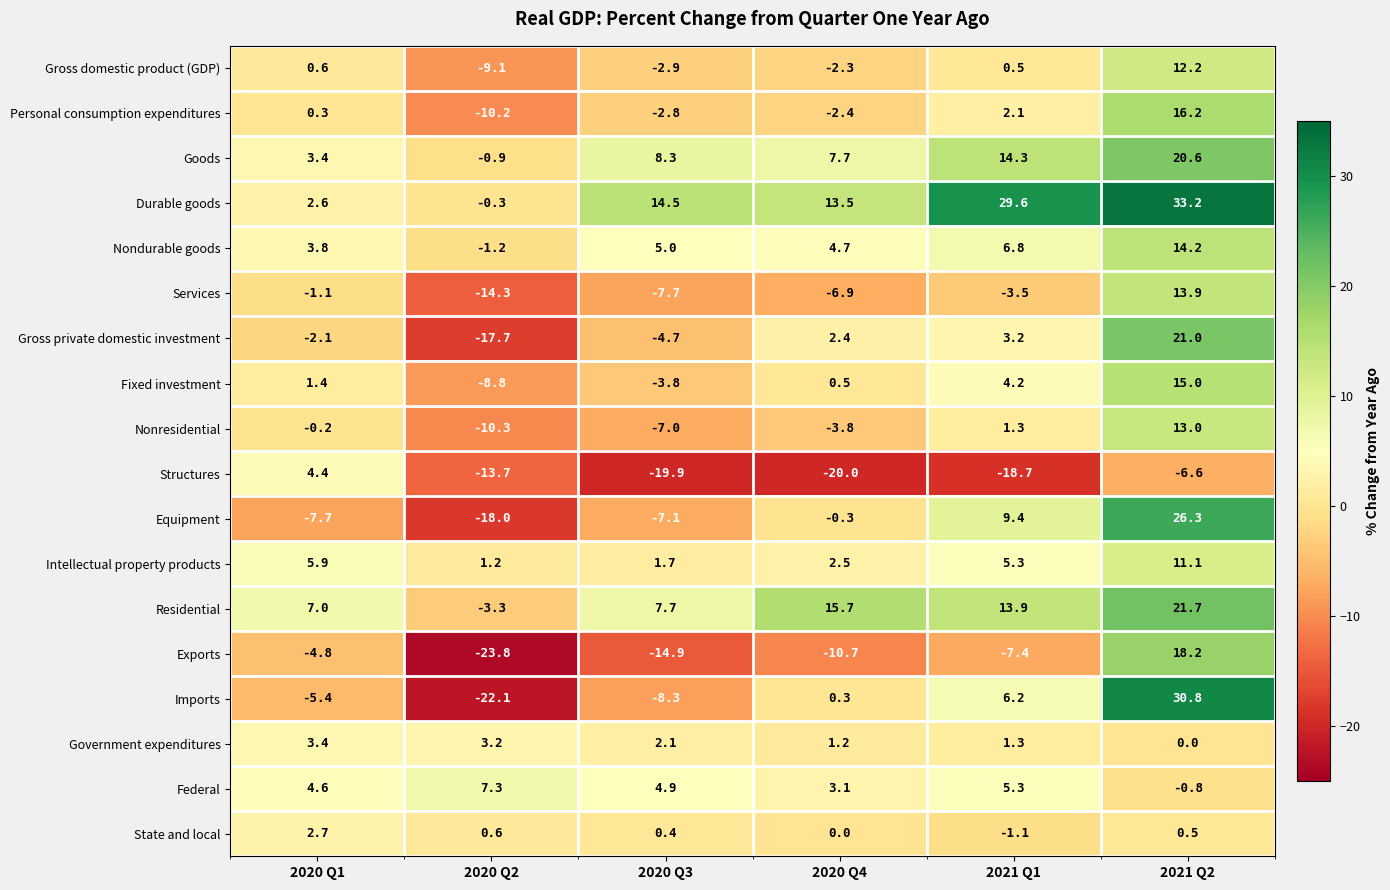

What is the difference between the Government expenditures values at 2020 Q4 and 2020 Q3?

0.9